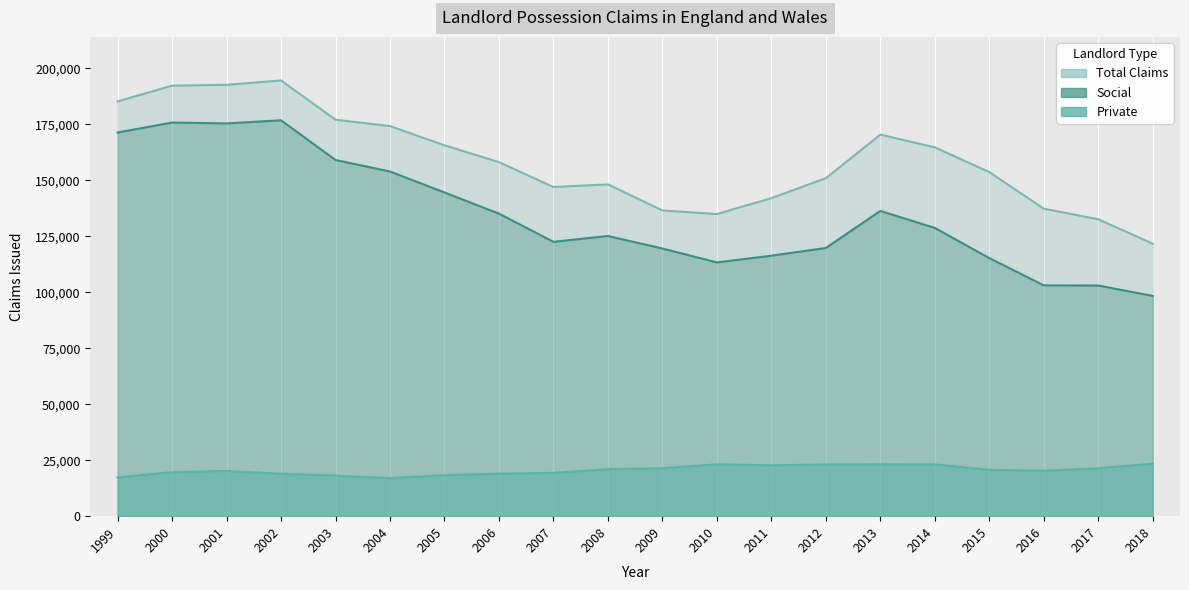

What is the difference between the highest and lowest values at 2012?

127919